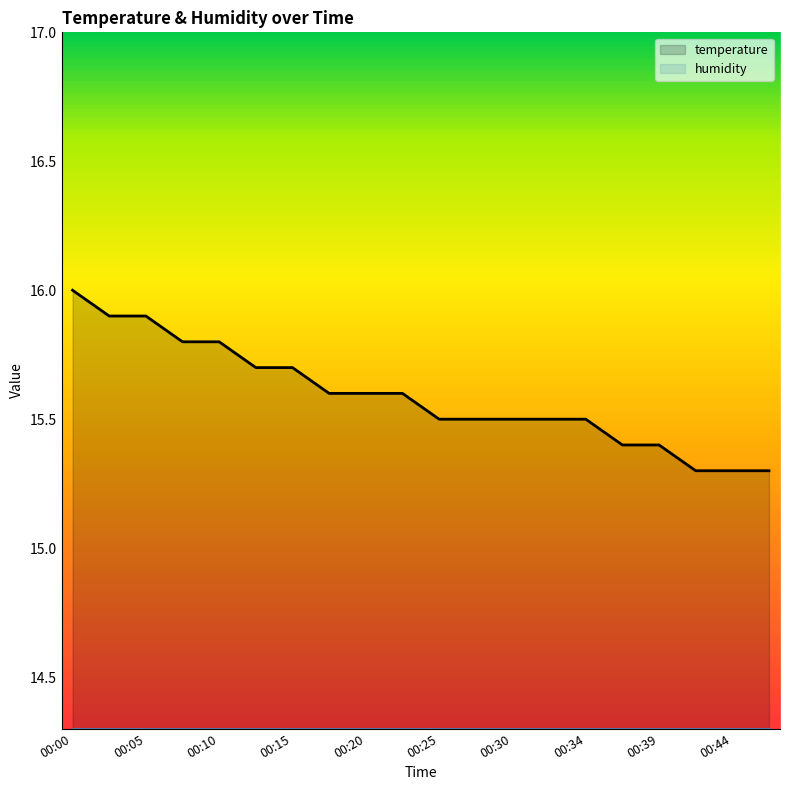

True or false: humidity has a value of 24.1 at 00:30.

False